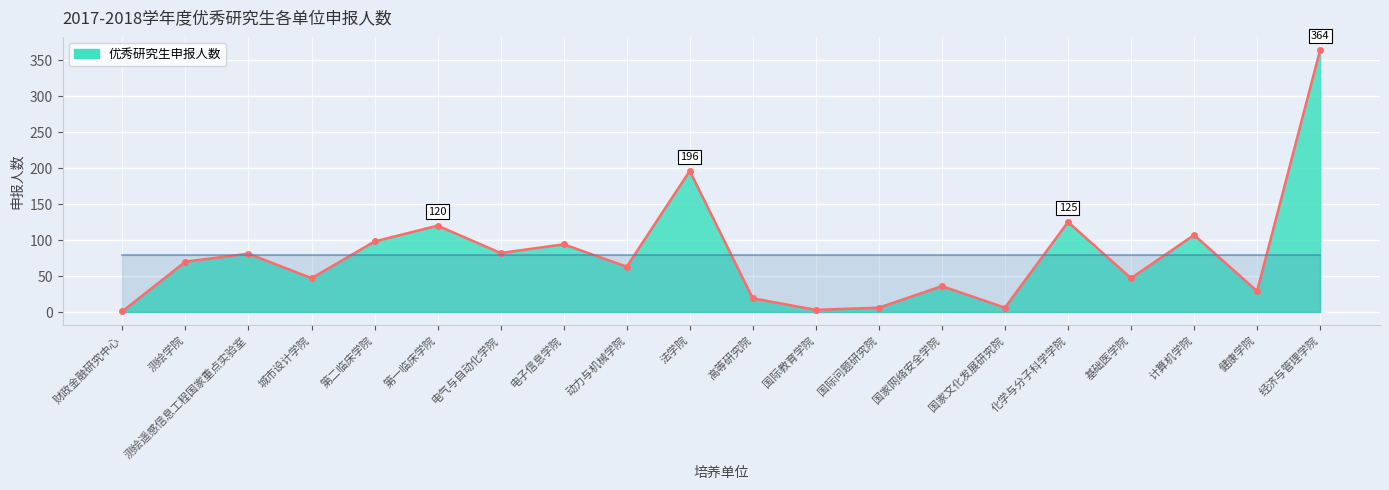

What is the label of the 3rd point from the right?

计算机学院